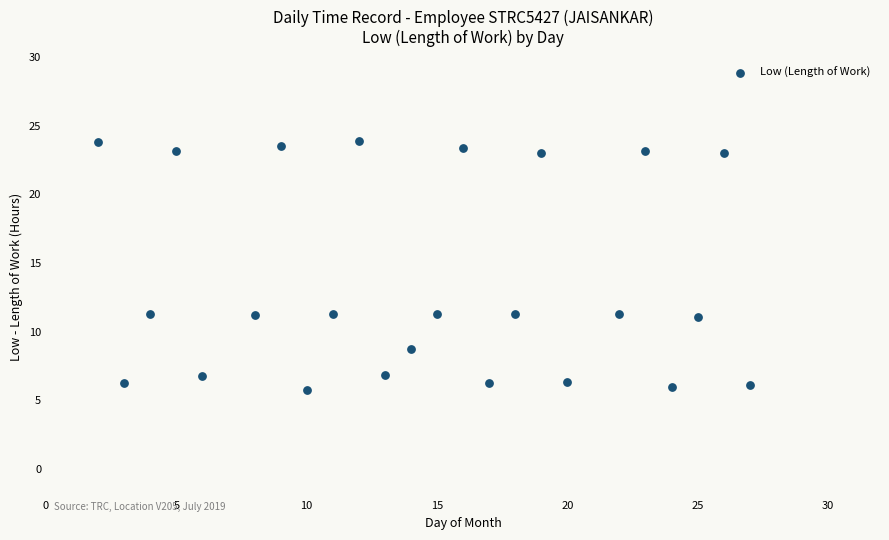

What is the range of X values (max minus min)?

25.0